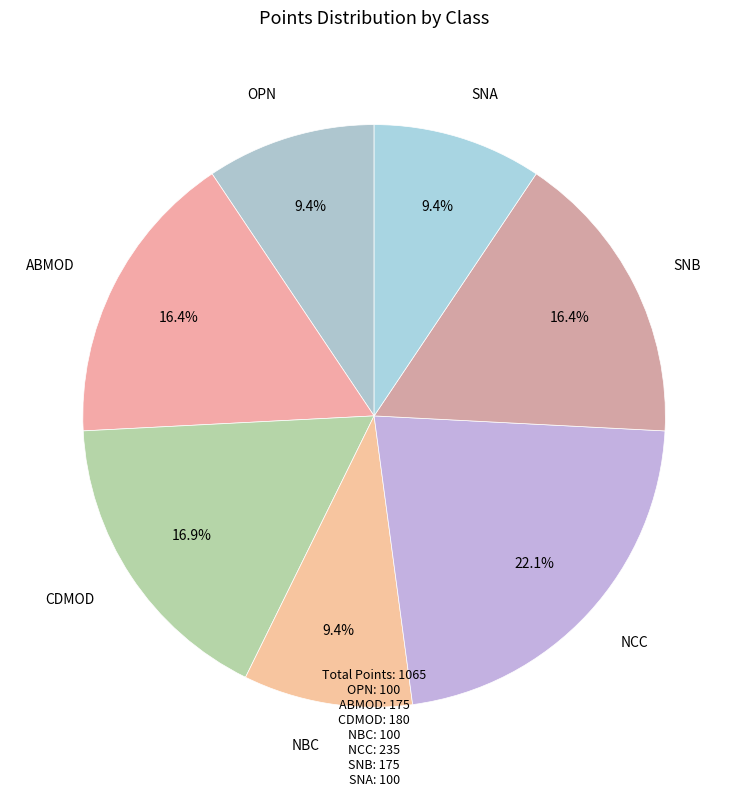

What percentage is NOT represented by NCC?

77.9%